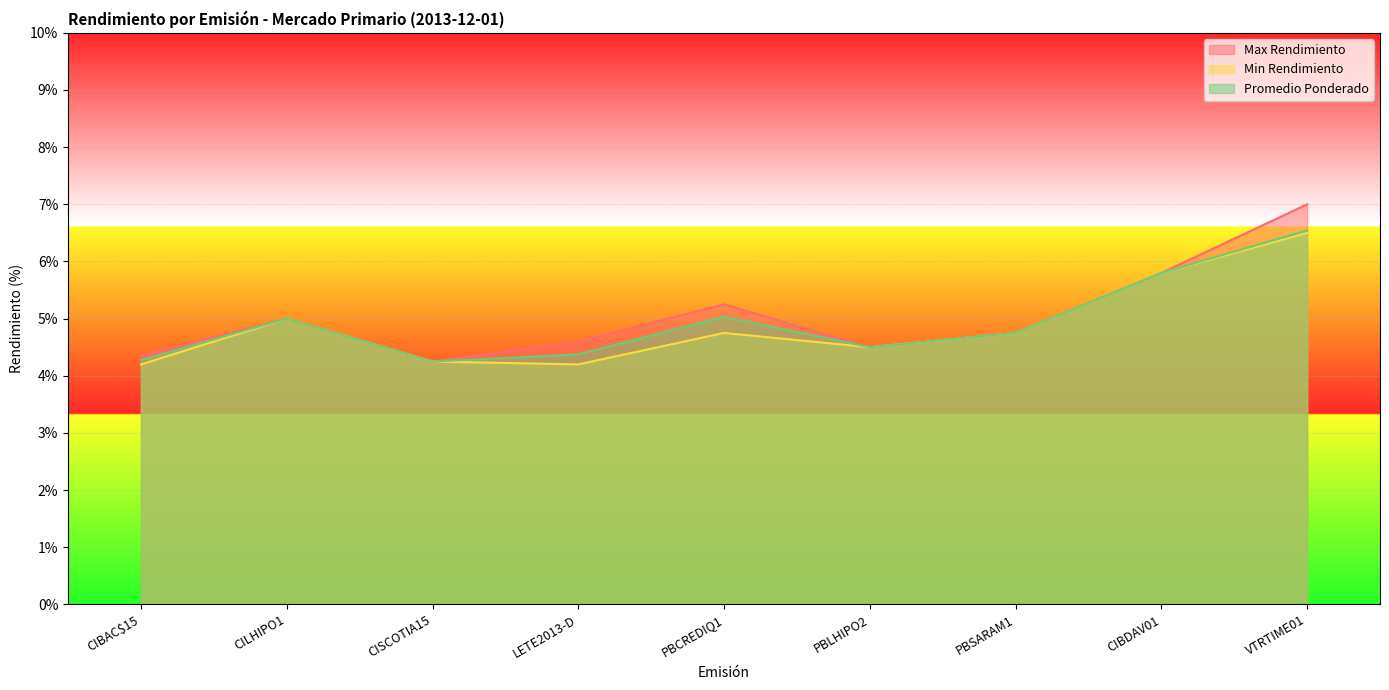

Which category has the highest value across all series?

VTRTIME01